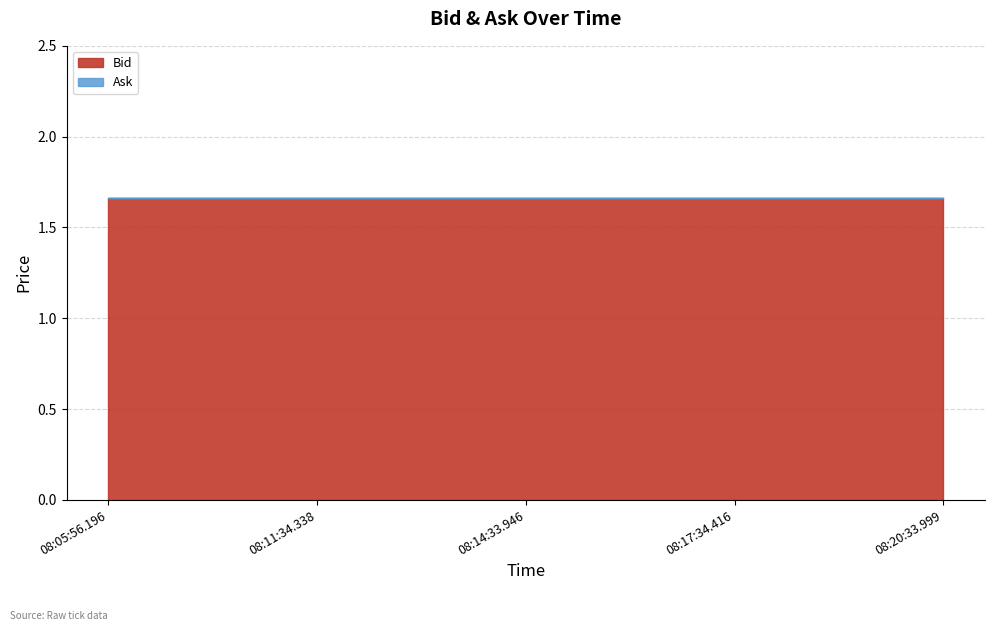

Is it true that Bid equals 0.8 at 08:14:33.946?

False